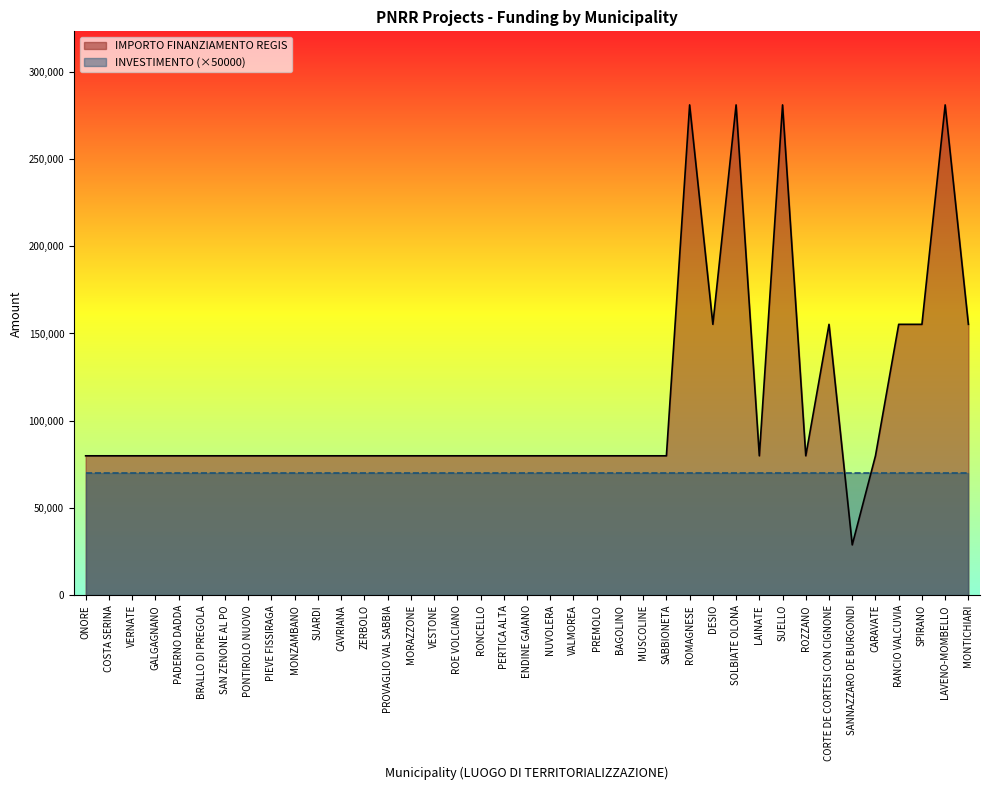

What is the sum of the values at BRALLO DI PREGOLA and ZERBOLO?

159844